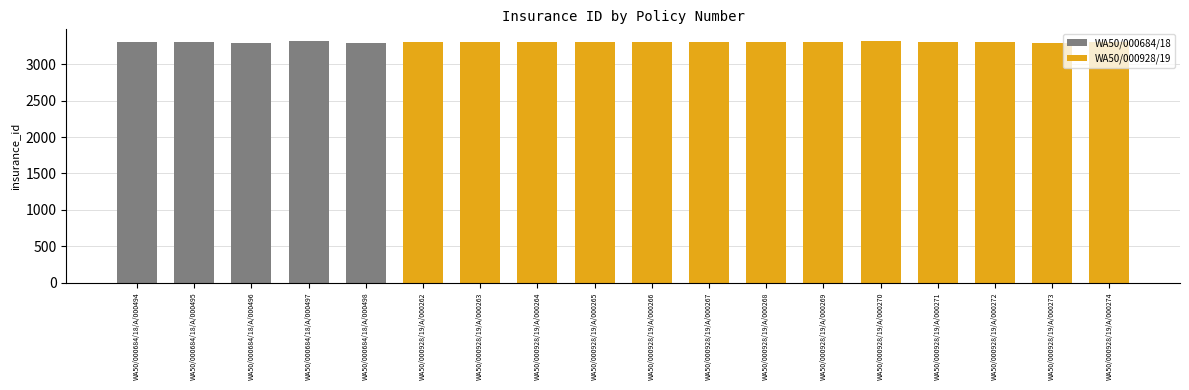

What is the change in value from WA50/000928/19/A/000267 to WA50/000928/19/A/000268?

-7